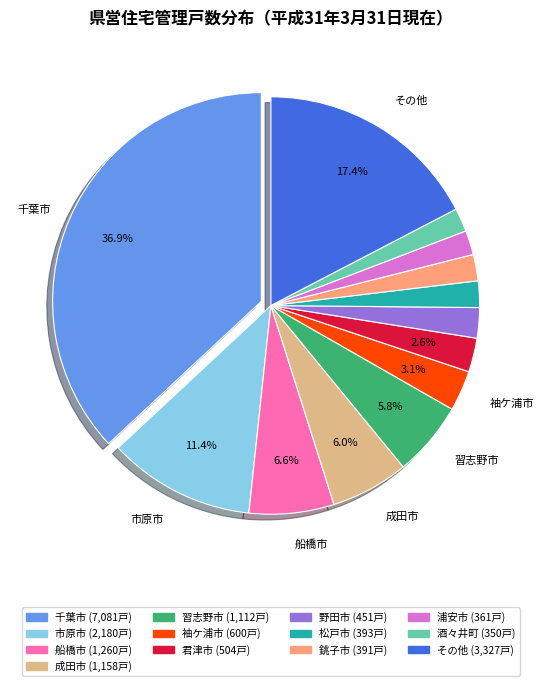

Is there a majority slice in this chart?

No